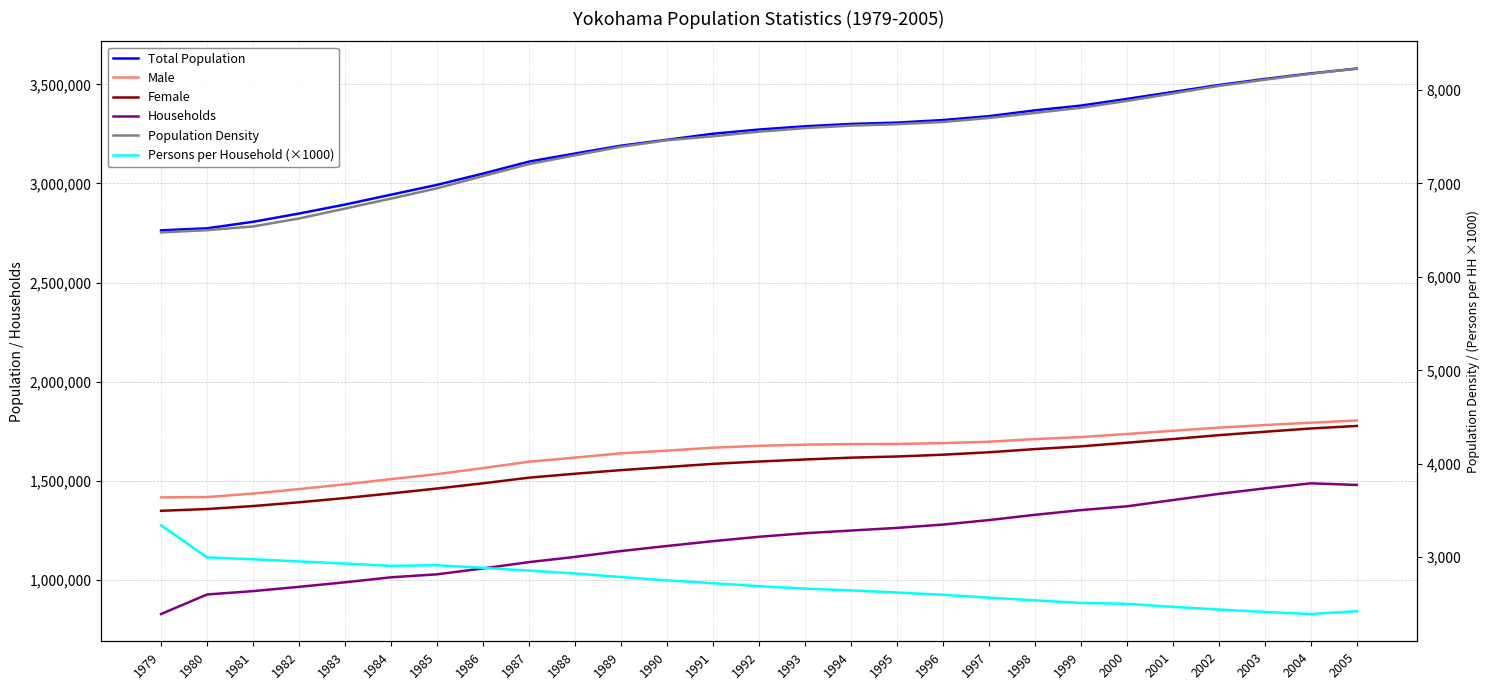

Does the chart have visible grid lines?

Yes